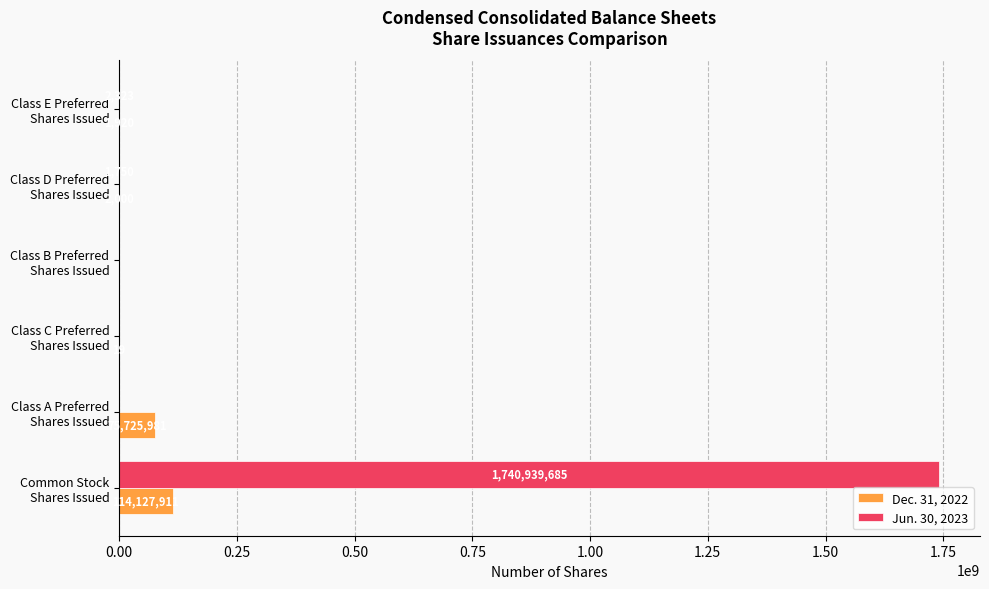

How many distinct data groups are displayed?

2